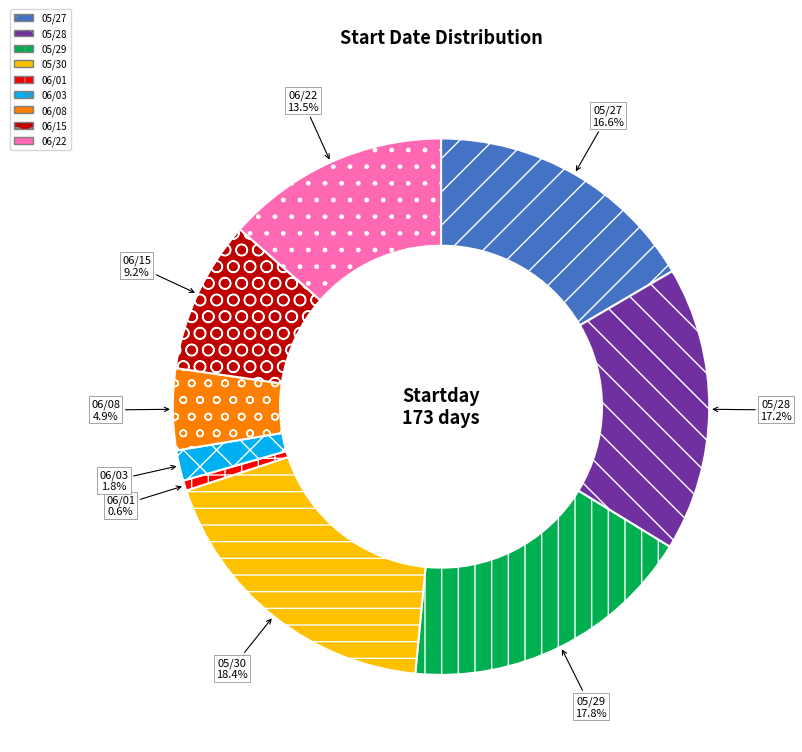

To the nearest percent, what percentage of the pie is 05/27?

17%